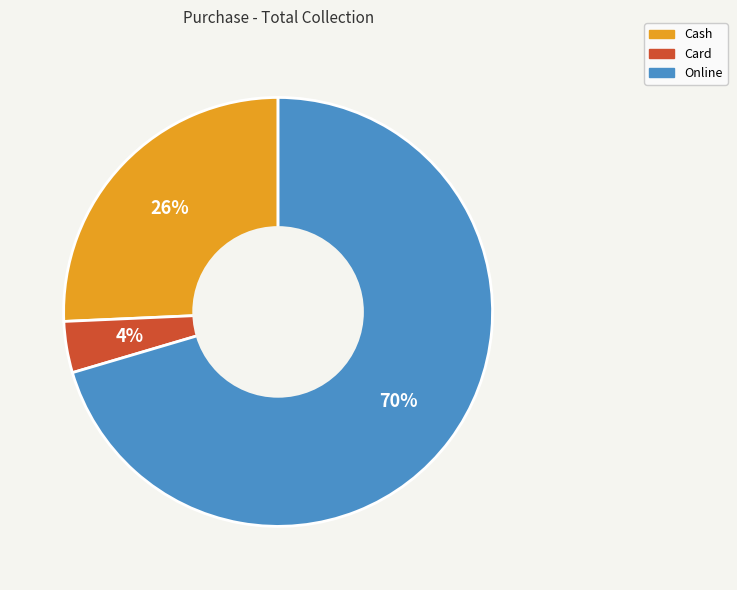

Is it true that Cash is 26% of the pie?

True